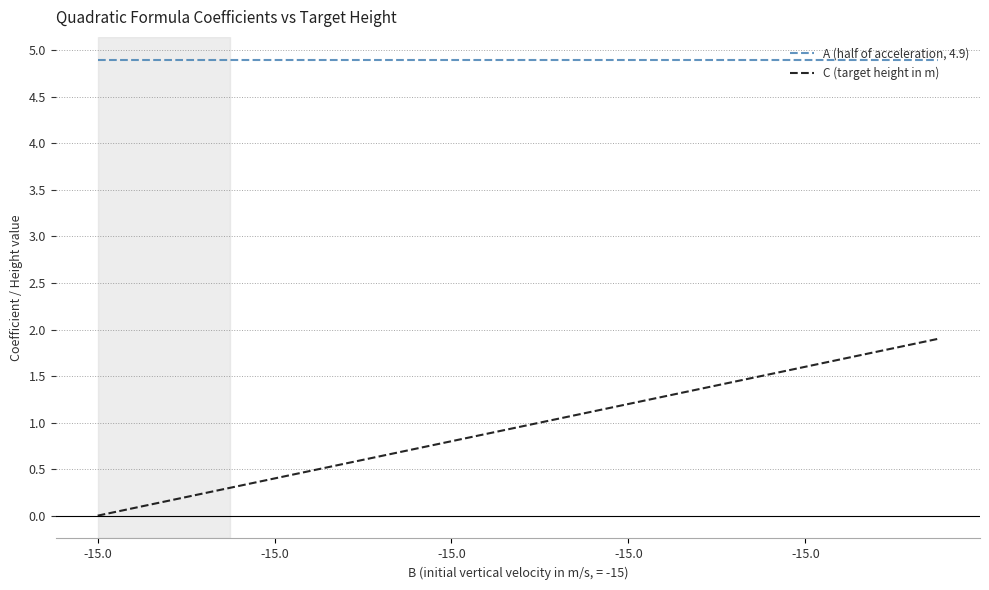

Which series has the largest total across all categories?

A (half of acceleration, 4.9)